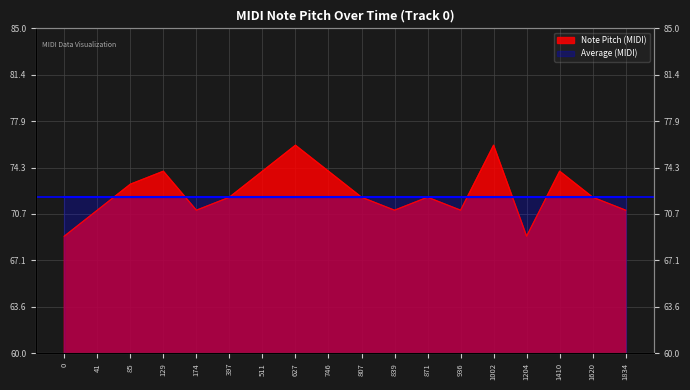

Count the values in the range 71 to 74.

14